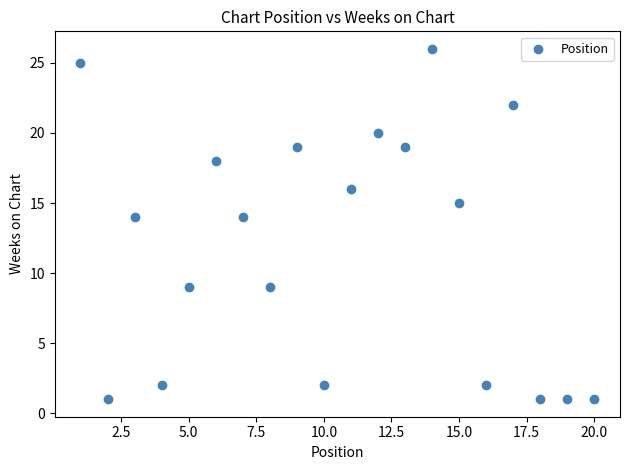

What is the range of Y values (max minus min)?

25